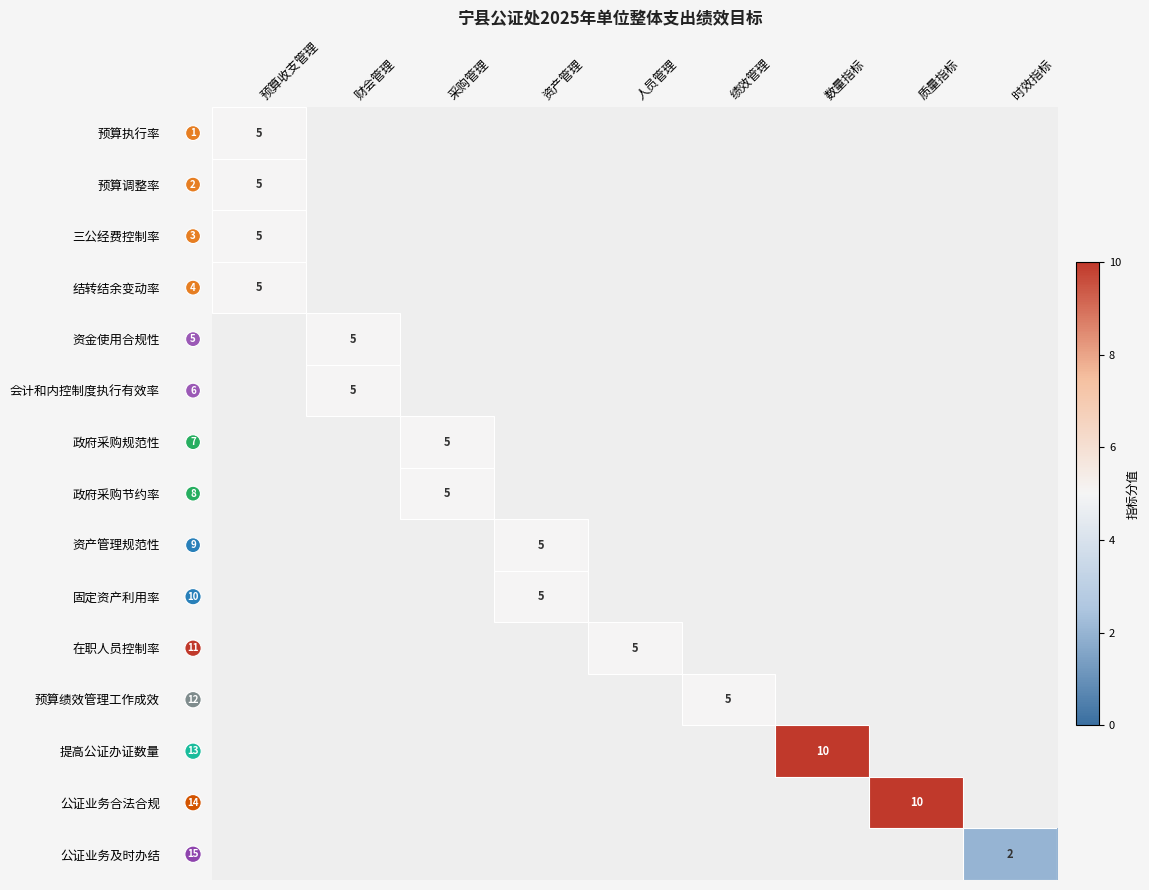

The 在职人员控制率 series shows 5 at 人员管理. True or false?

True